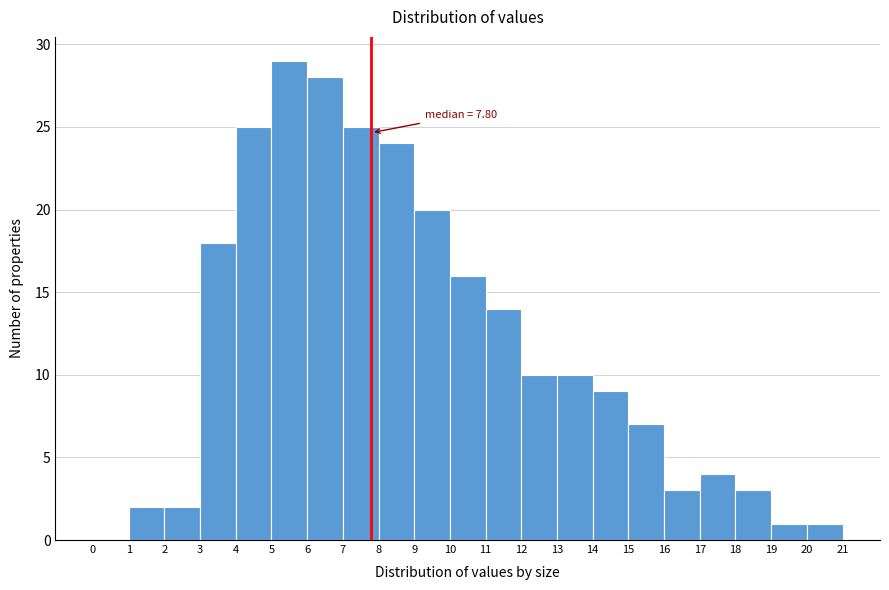

Which range on the x-axis has the tallest bar?

5 to 6